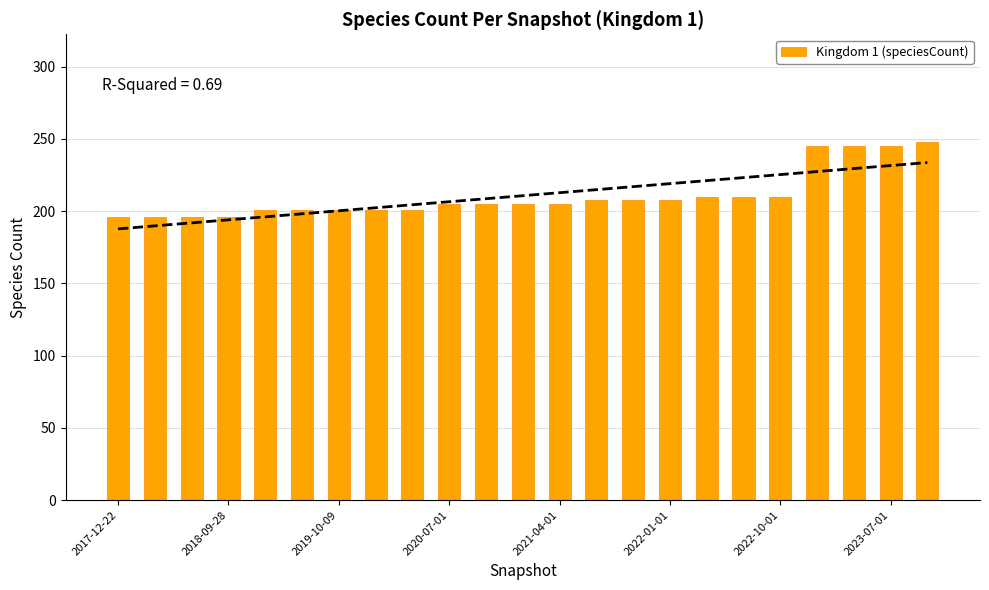

Reading left to right, what are all the values shown in this chart?

196	196	196	196	201	201	201	201	201	205	205	205	205	208	208	208	210	210	210	245	245	245	248